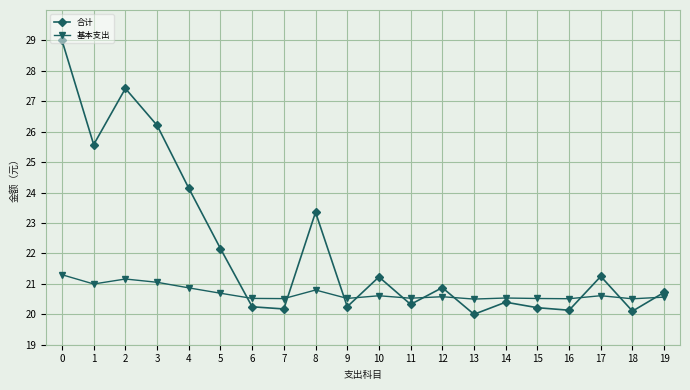

What is the difference between the highest and lowest values at 15?

0.3